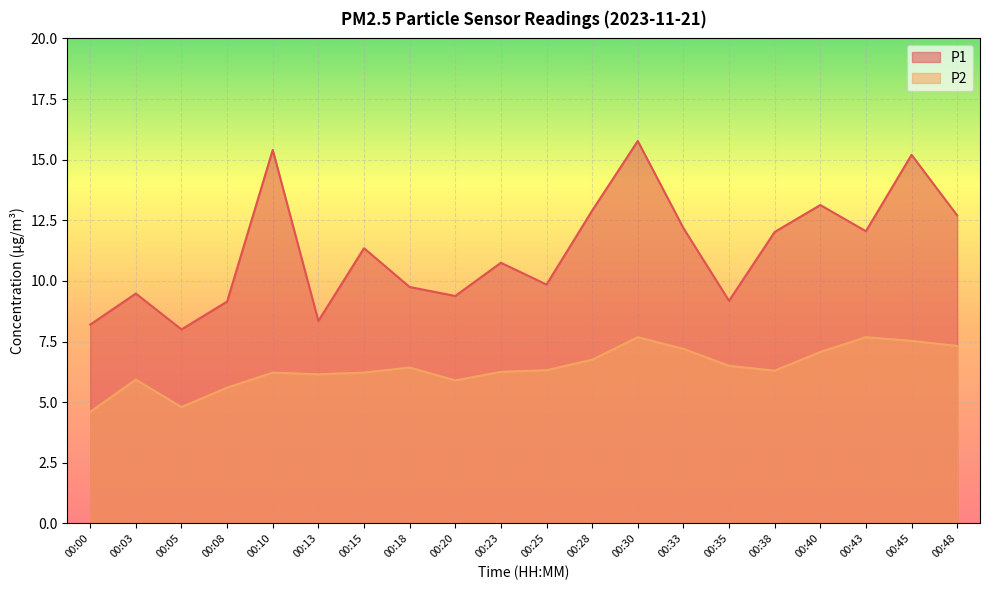

What is the sum of all P2 values?

128.4